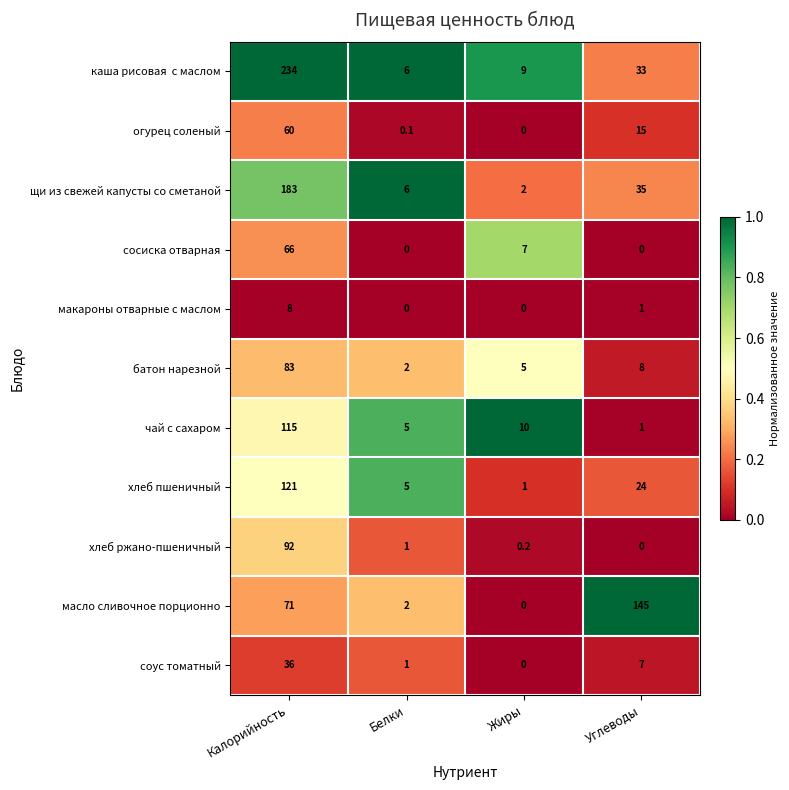

Between Жиры and Углеводы, which series saw the biggest shift?

масло сливочное порционно